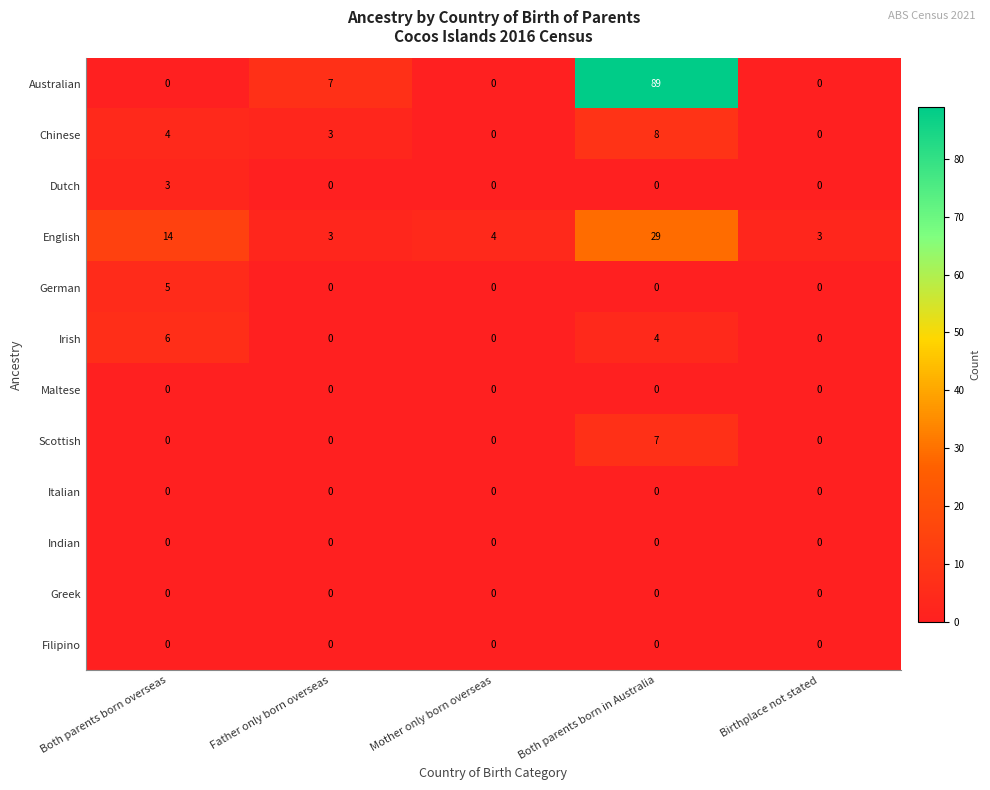

Which series has the widest spread of values?

Australian